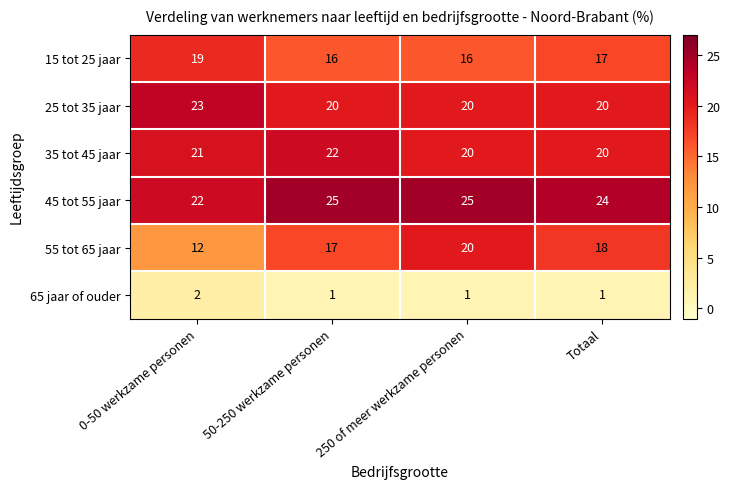

What is the maximum value for 25 tot 35 jaar?

23